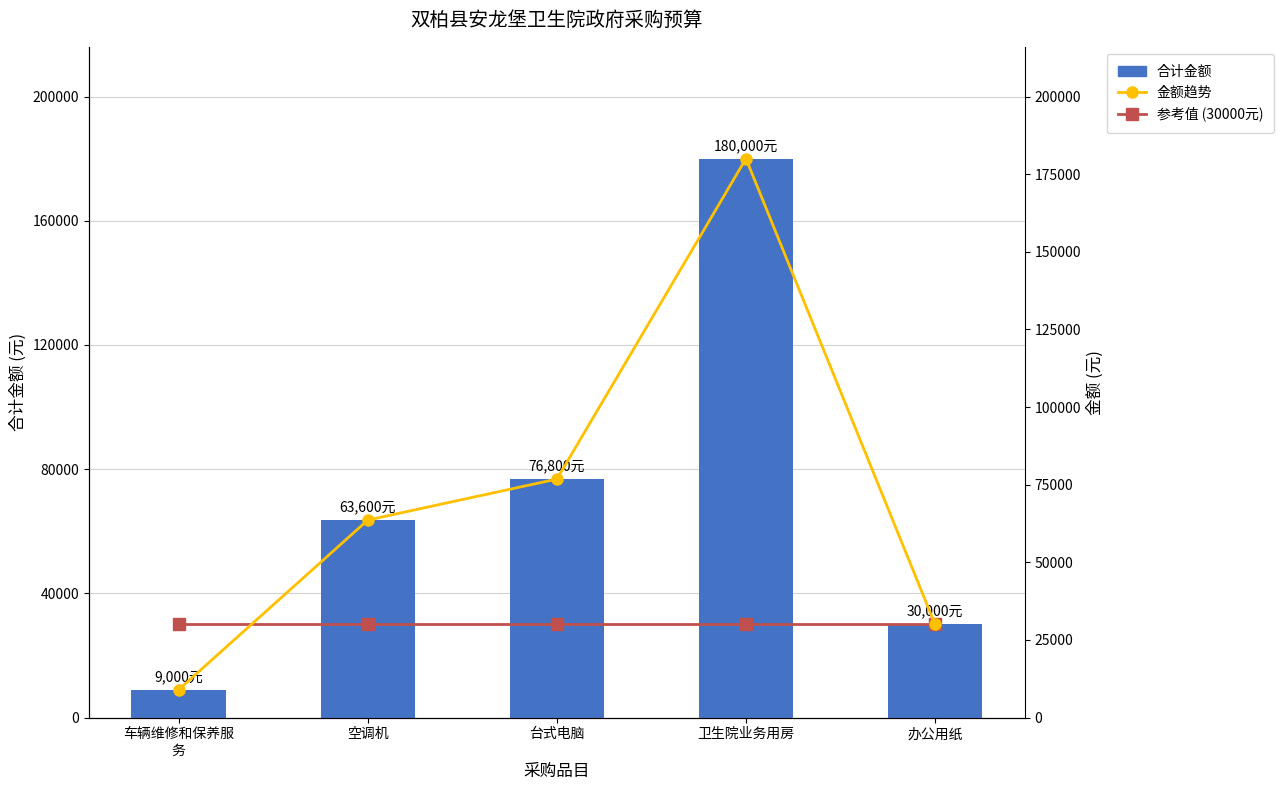

Does the chart contain any negative values?

No